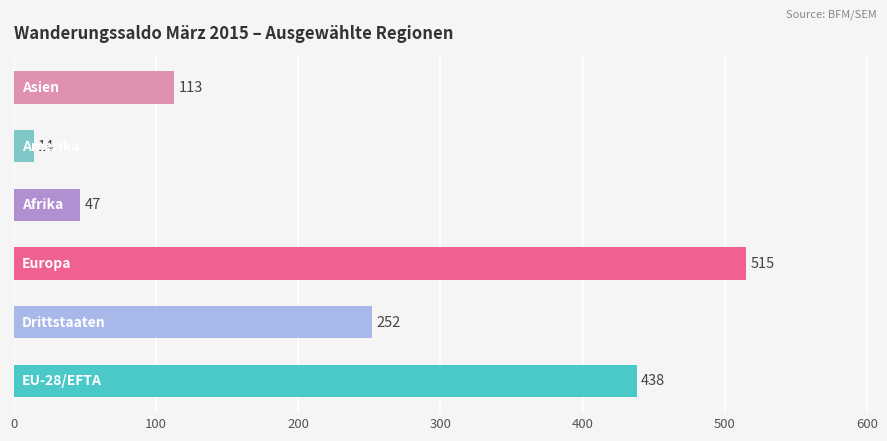

What is the minimum value shown in the chart?

14